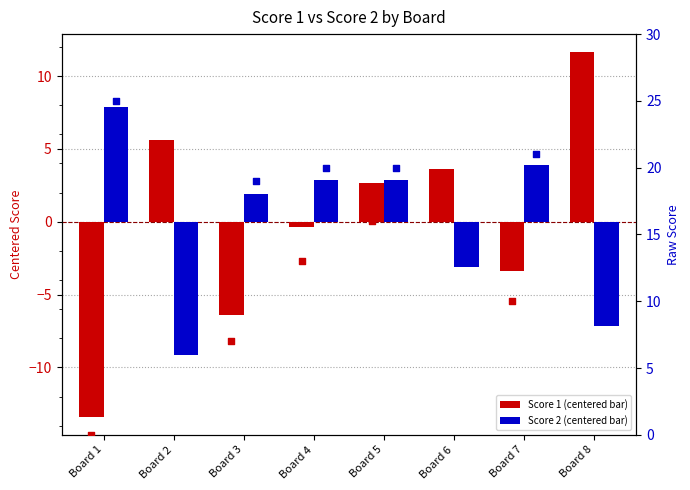

At which category is the sum across all series the highest?

Board 5